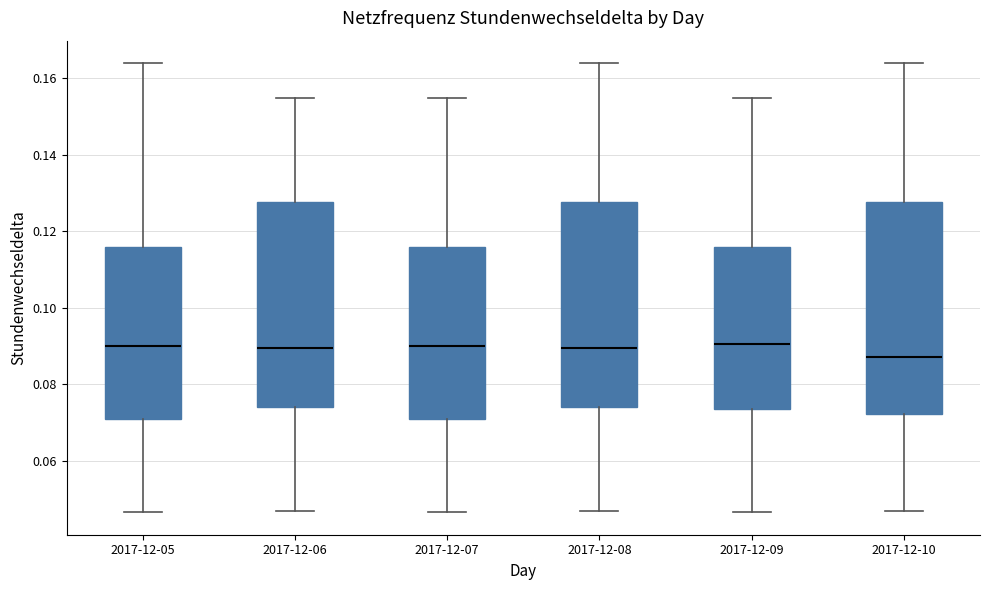

Where is the upper edge of the box for 2017-12-10 on the y-axis? The values are not printed on the chart, so give them approximately, as read against the axis.

0.128